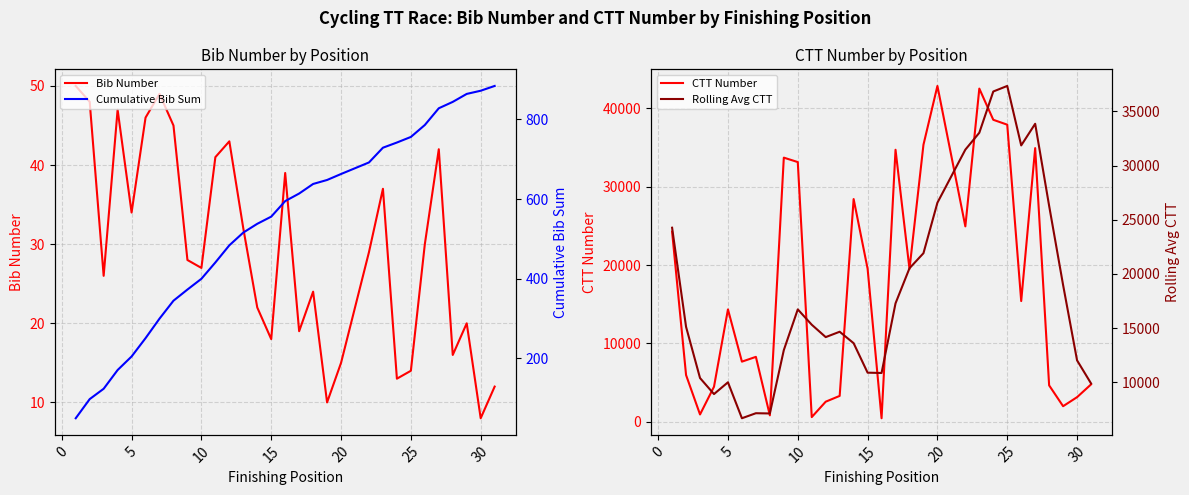

What is the difference between the maximum and minimum values in the Cumulative Bib Sum series?

834.0